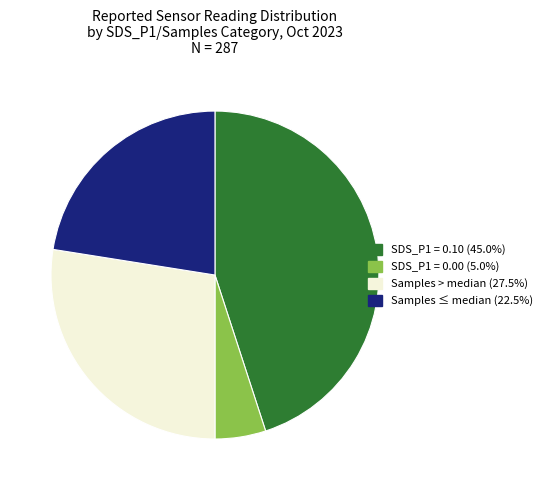

Is there any slice that represents more than half of the pie?

No